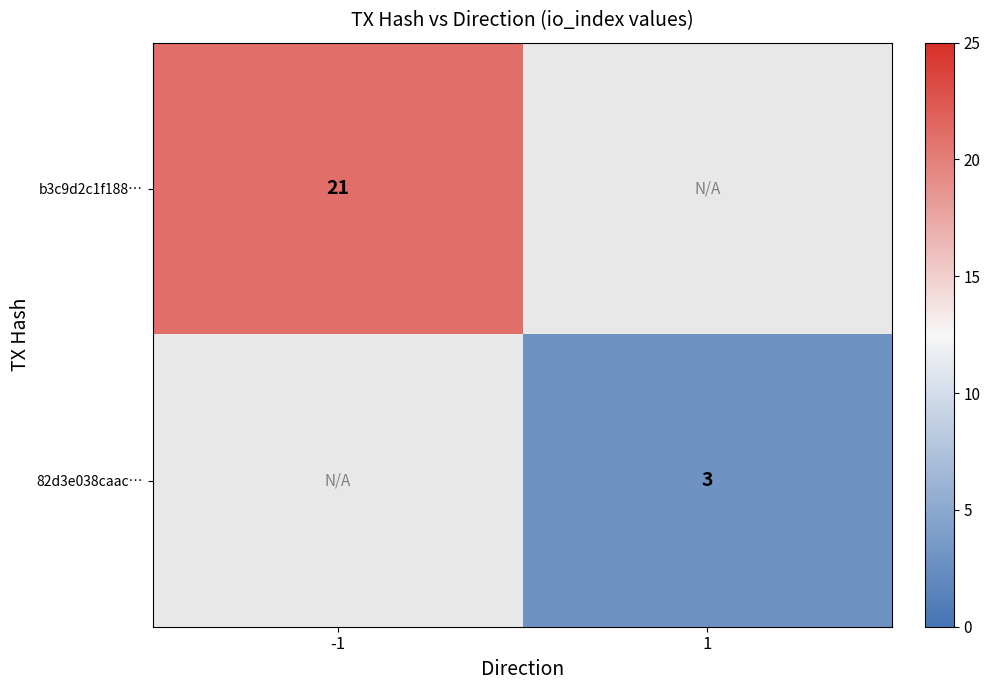

The value of b3c9d2c1f188… at -1 is 13. True or false?

False